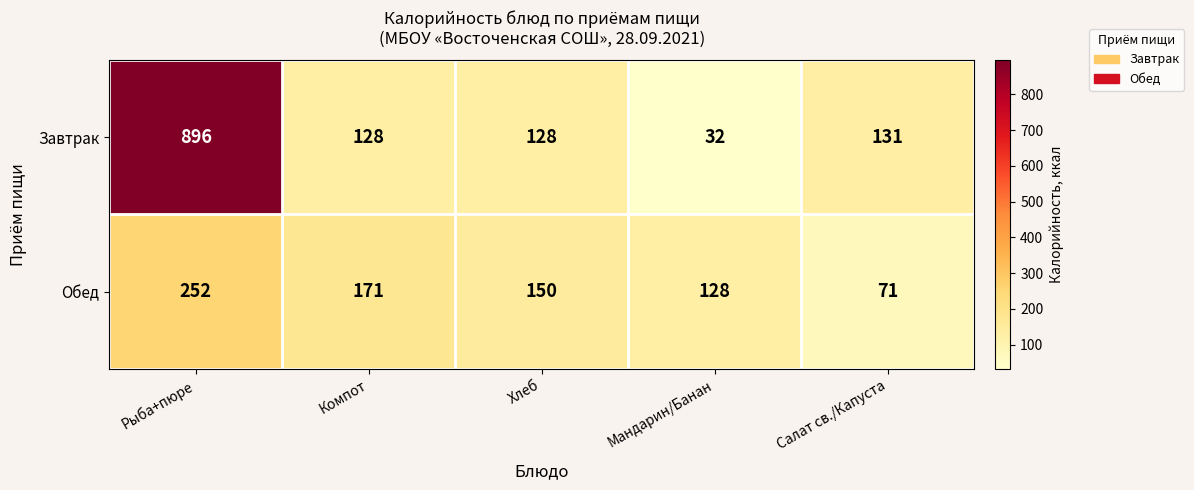

How many categories are shown in the chart?

5